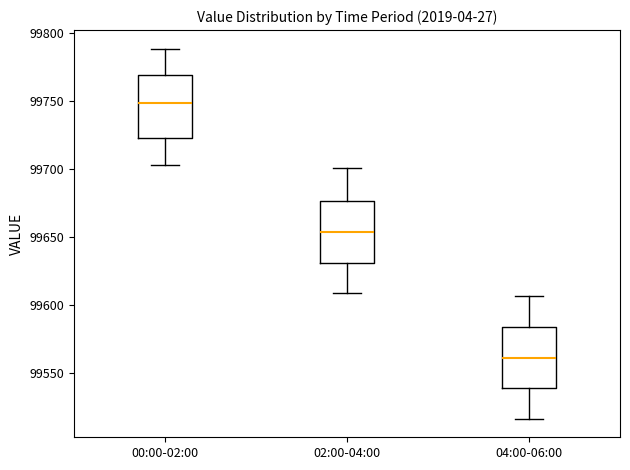

Which box's median line is the lowest?

04:00-06:00